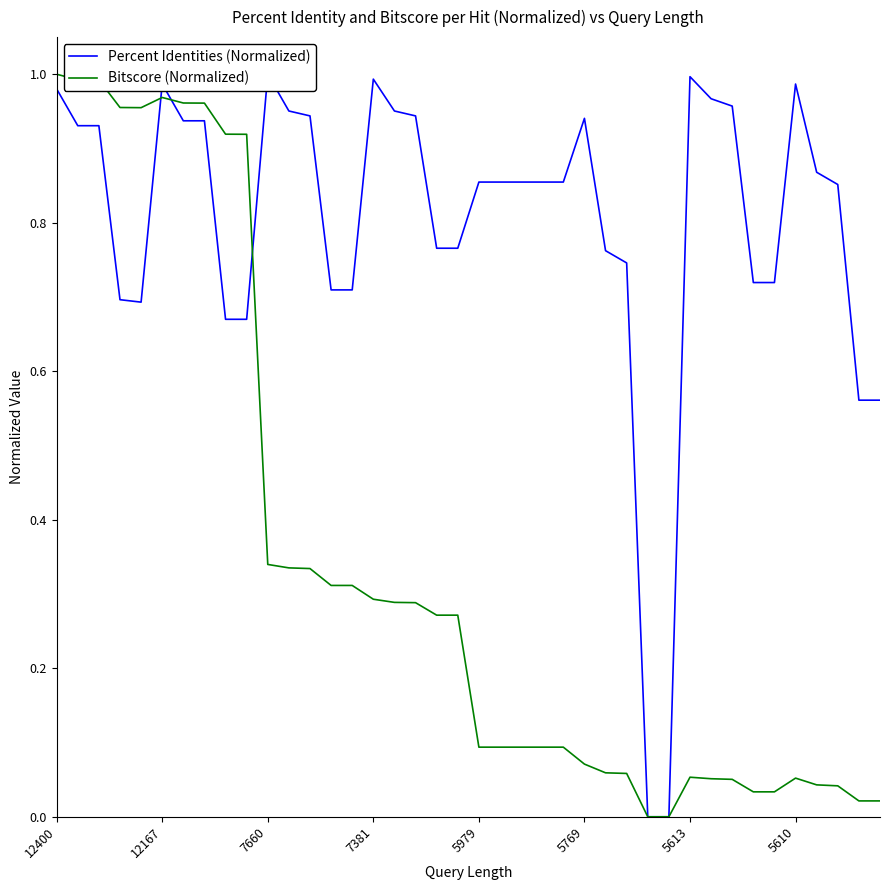

What is the highest value of the Bitscore (Normalized) series?

1.0